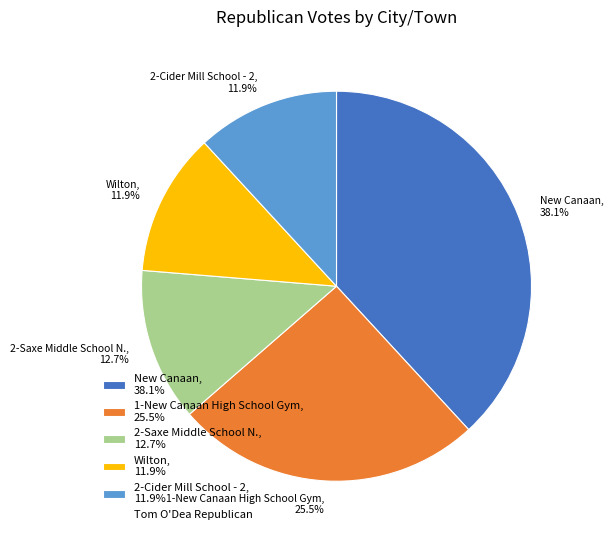

What percentage is NOT represented by 2-Cider Mill School - 2, 11.9%?

88.1%